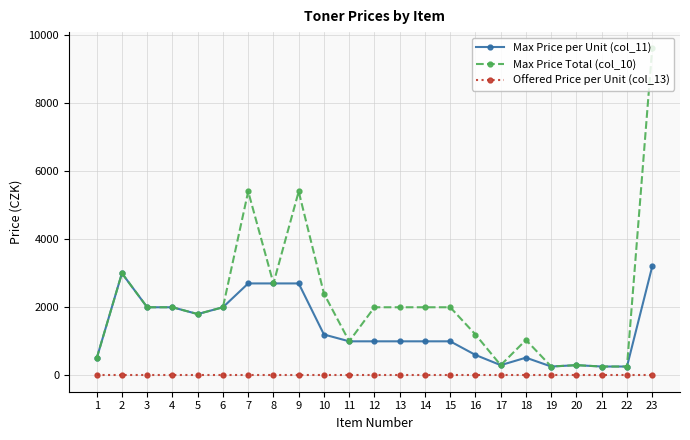

Which series changed the most between 10 and 23?

Max Price Total (col_10)